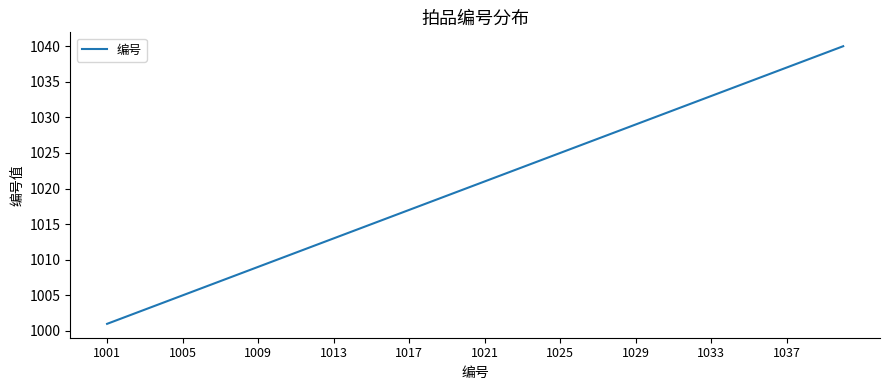

What is the greatest value displayed?

1040